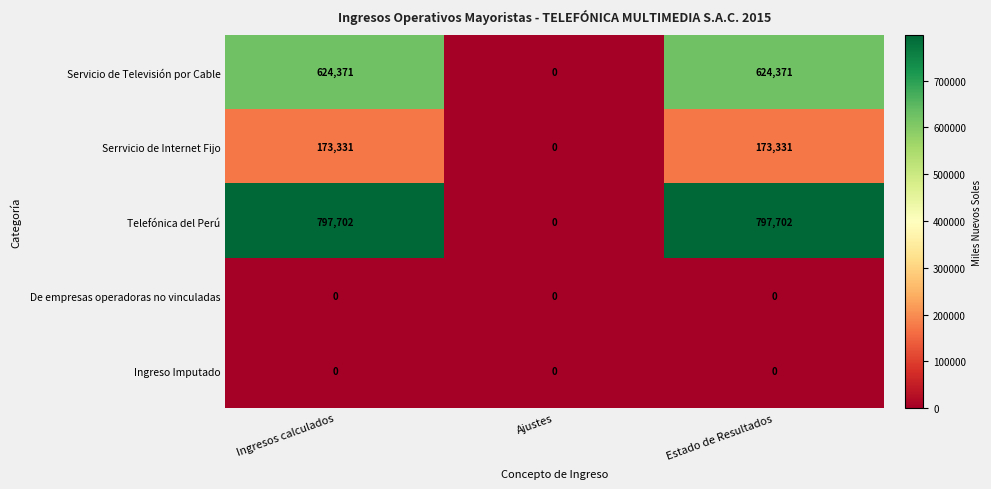

What is the difference between the Serrvicio de Internet Fijo values at Ajustes and Ingresos calculados?

173331